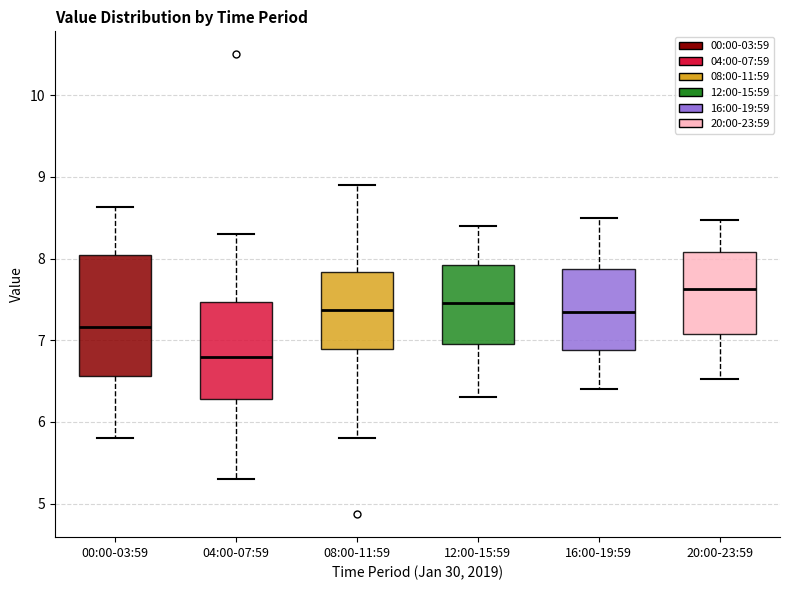

Where does the lower whisker of the box for 12:00-15:59 end on the y-axis? The values are not printed on the chart, so give them approximately, as read against the axis.

6.3